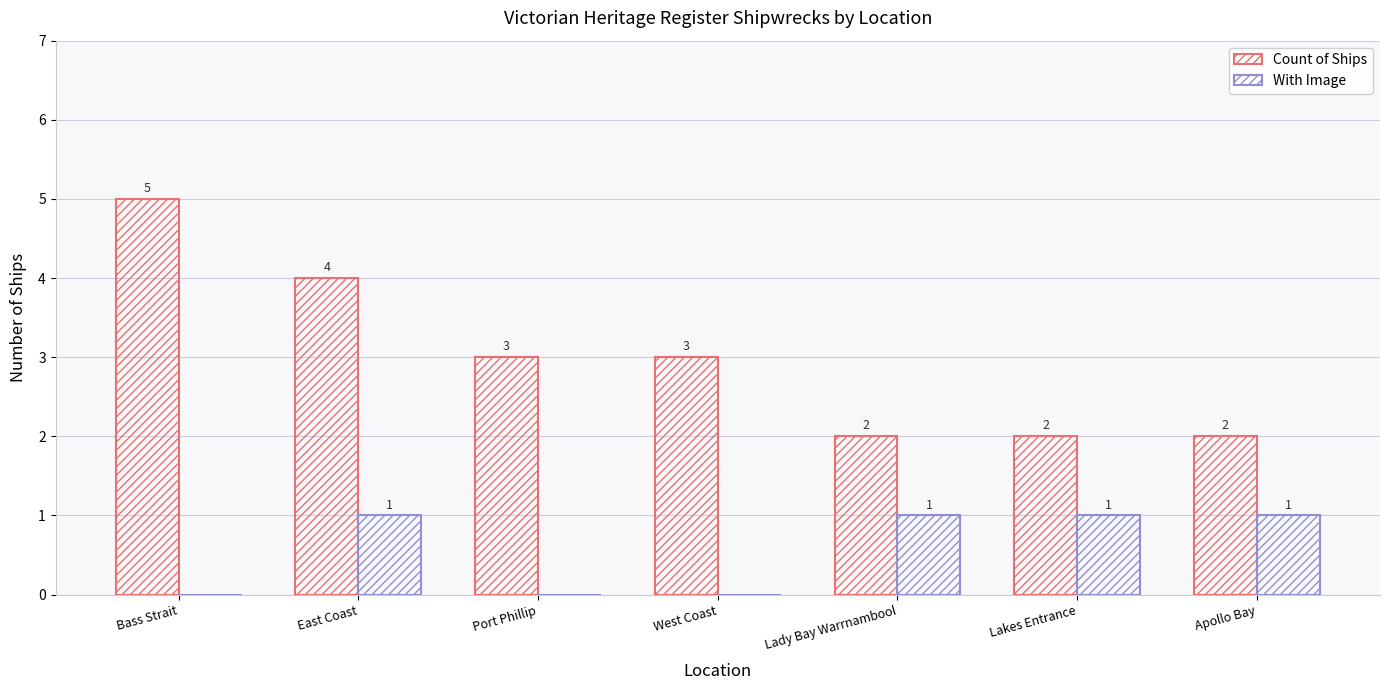

Which series has the largest range (max minus min)?

Count of Ships